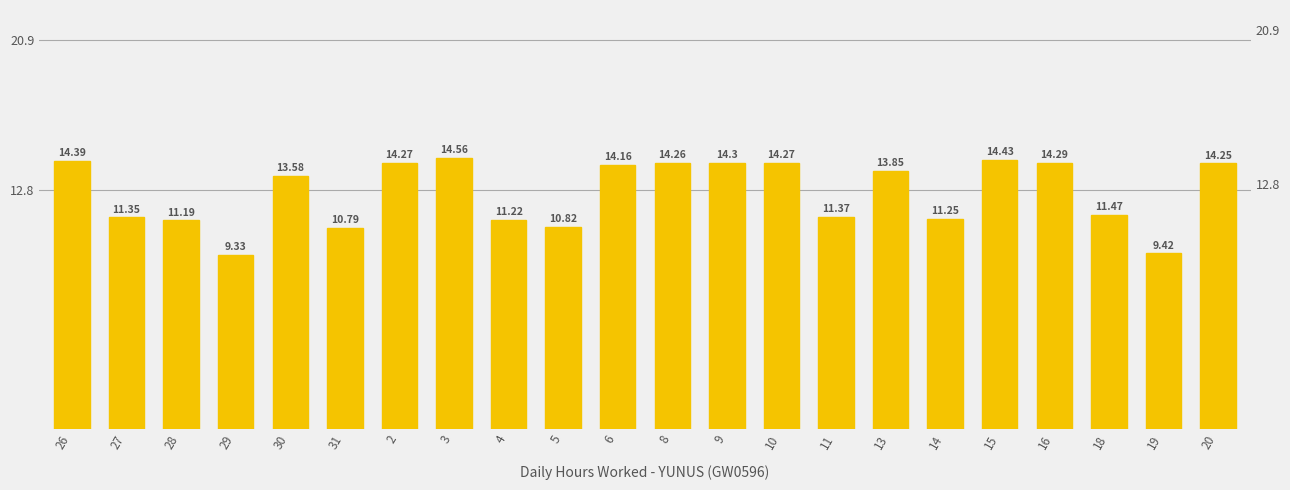

List the labels in order of value, smallest first.

29, 19, 31, 5, 28, 4, 14, 27, 11, 18, 30, 13, 6, 20, 8, 2, 10, 16, 9, 26, 15, 3